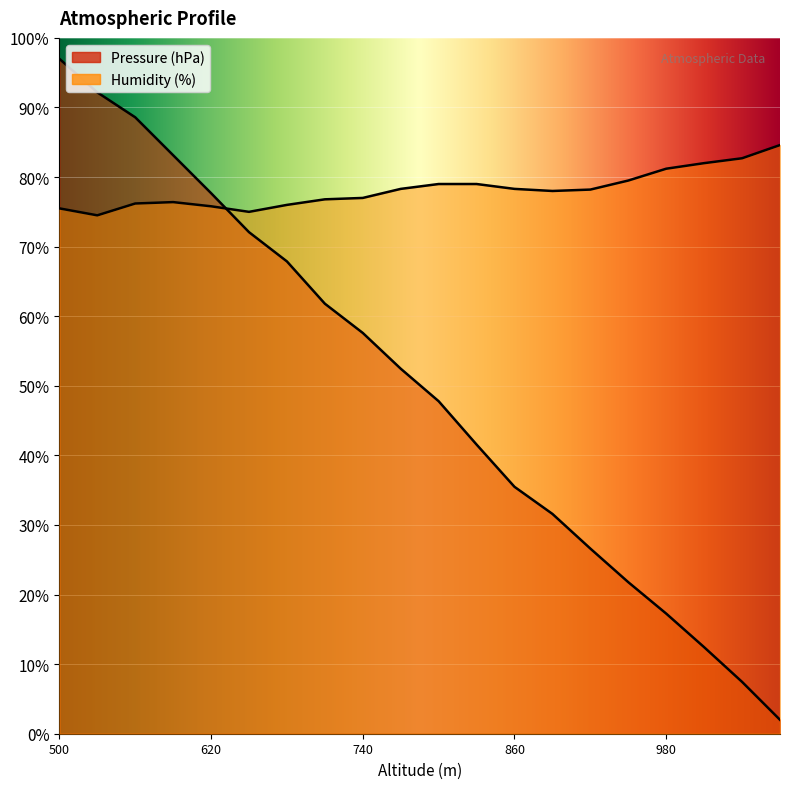

Which has a higher value, 1010 or 950?

950